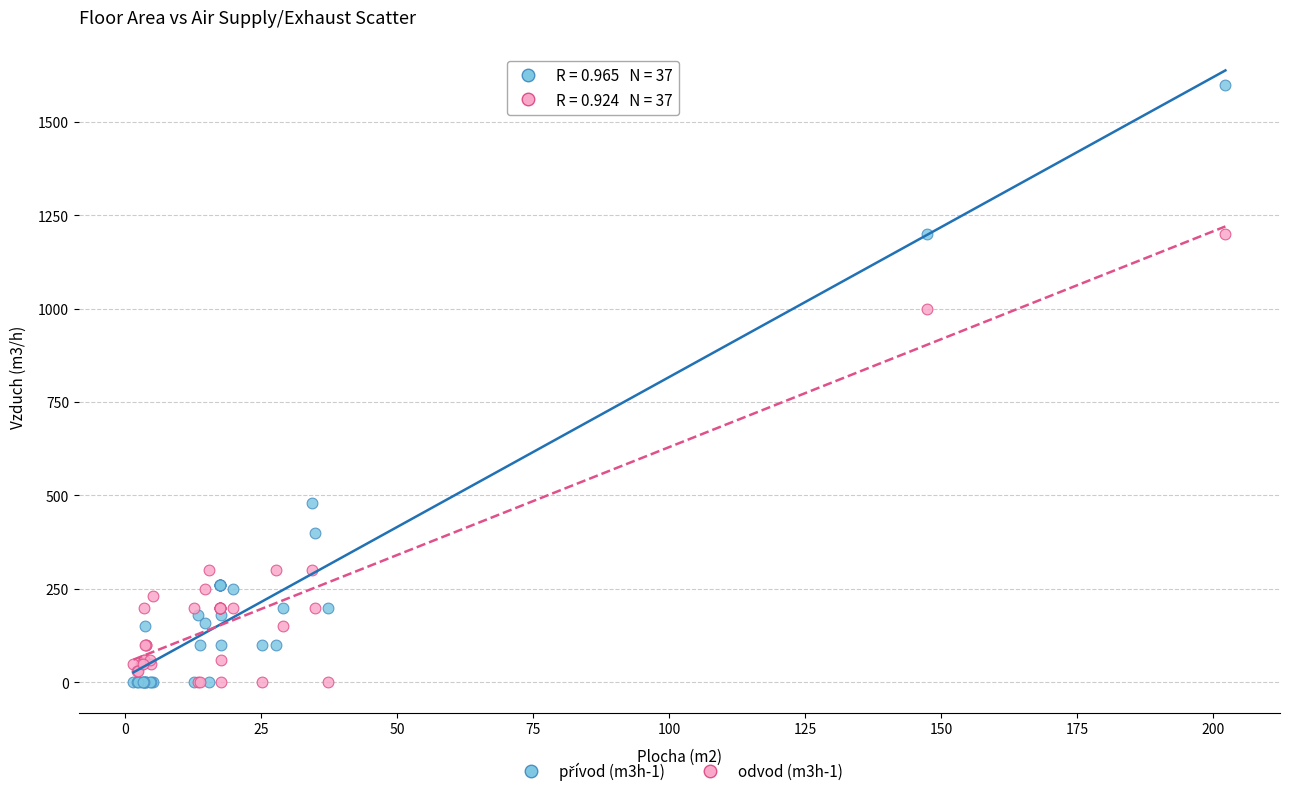

Across all series, what Y value is closest to 800?

1000